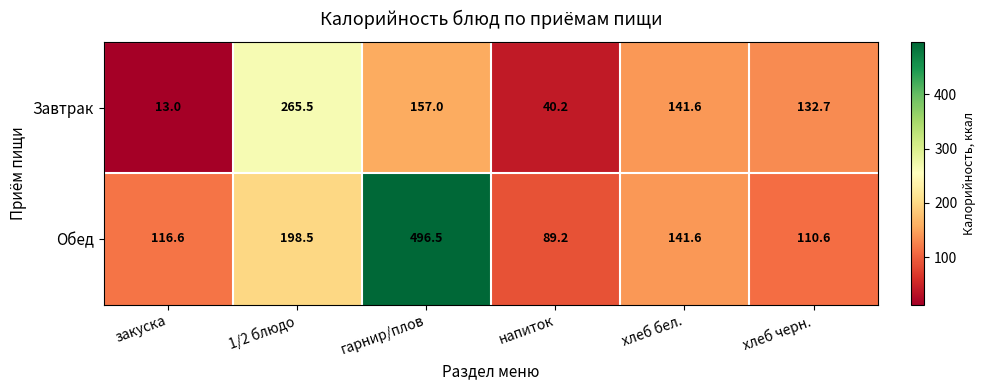

List the series in order of their overall mean, highest first.

Обед, Завтрак